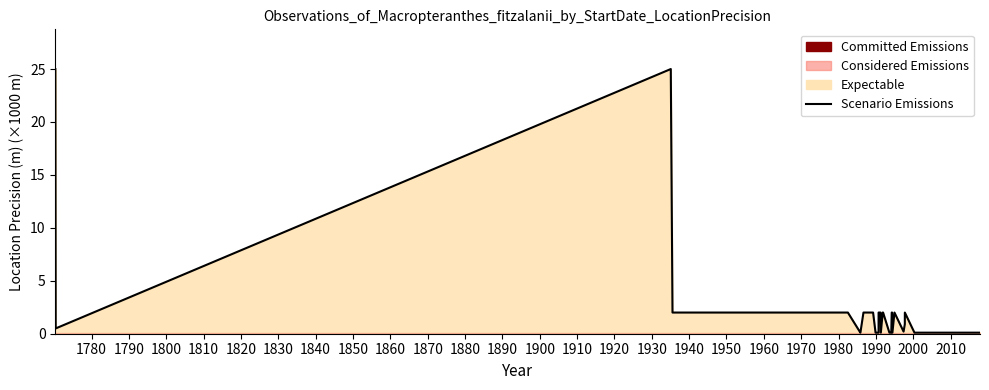

How many values exceed 2?

2